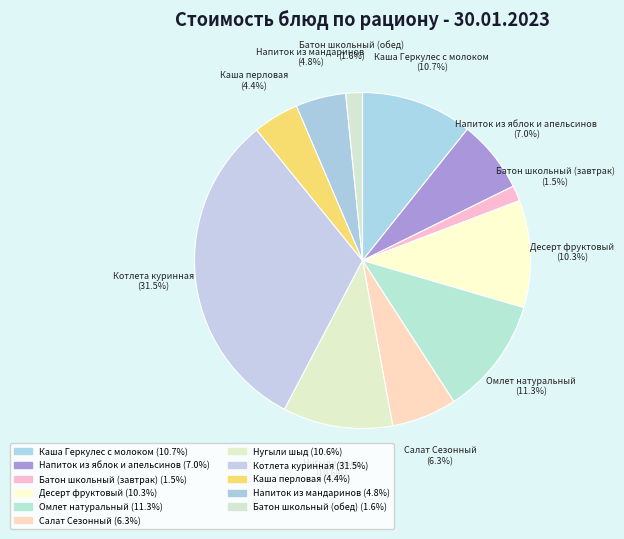

How much of the chart is everything except Каша Геркулес с молоком?

89.3%